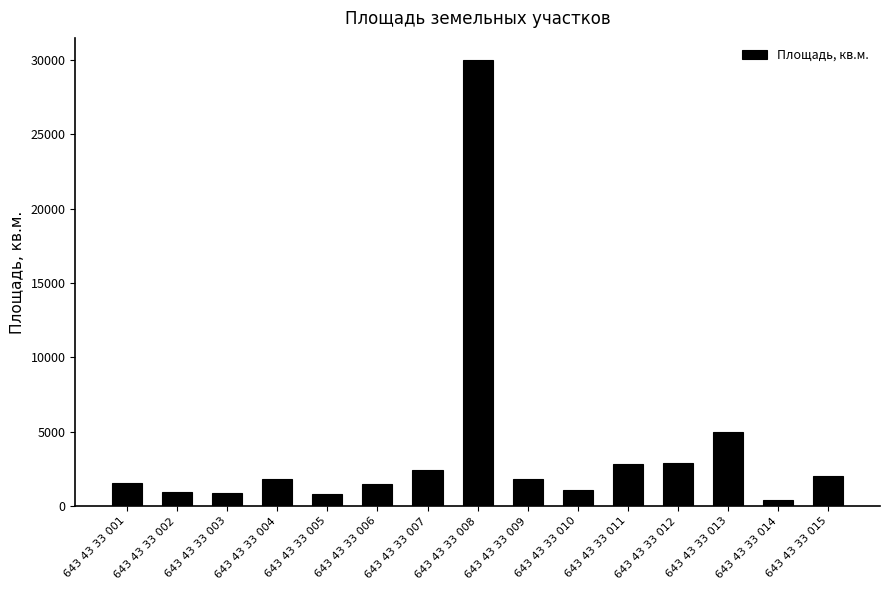

Where is the data nearest to the value 15210?

643 43 33 013